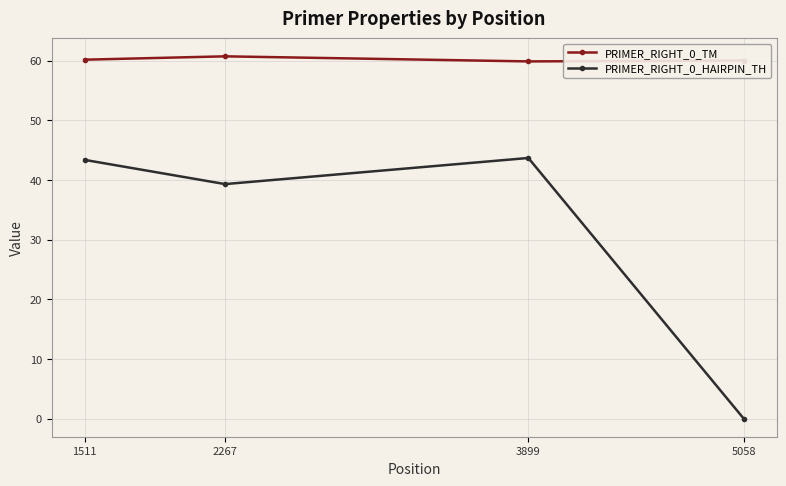

Which category has the highest value in the PRIMER_RIGHT_0_TM series?

2267